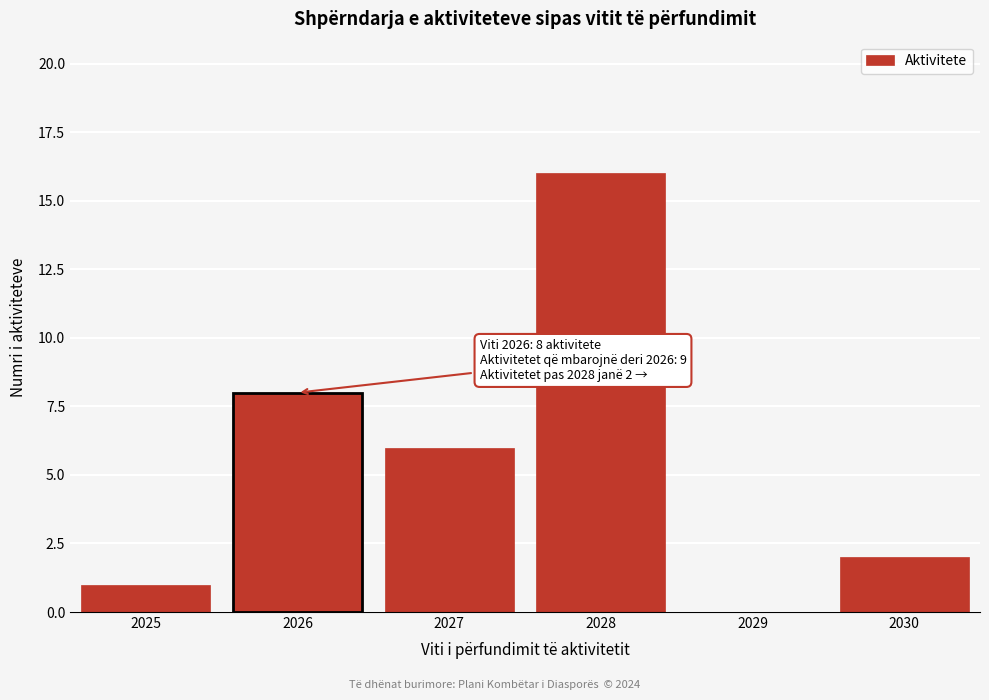

Reading right to left, what are all the values shown in this chart?

2030=2	2029=0	2028=16	2027=6	2026=8	2025=1